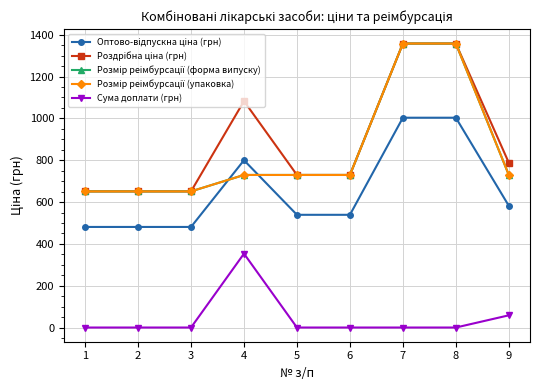

Reading right to left, extract all data points from this chart.

Оптово-відпускна ціна (грн): 9=582.1	8=1003.3	7=1003.3	6=539.0	5=539.0	4=800.0	3=481.0	2=481.0	1=481.0
Роздрібна ціна (грн): 9=787.9	8=1358.1	7=1358.1	6=729.6	5=729.6	4=1082.8	3=651.0	2=651.0	1=651.0
Розмір реімбурсації (форма випуску): 9=729.6	8=1358.1	7=1358.1	6=729.6	5=729.6	4=729.6	3=651.0	2=651.0	1=651.0
Розмір реімбурсації (упаковка): 9=729.6	8=1358.1	7=1358.1	6=729.6	5=729.6	4=729.6	3=651.0	2=651.0	1=651.0
Сума доплати (грн): 9=58.4	8=0.0	7=0.0	6=0.0	5=0.0	4=353.3	3=0.0	2=0.0	1=0.0